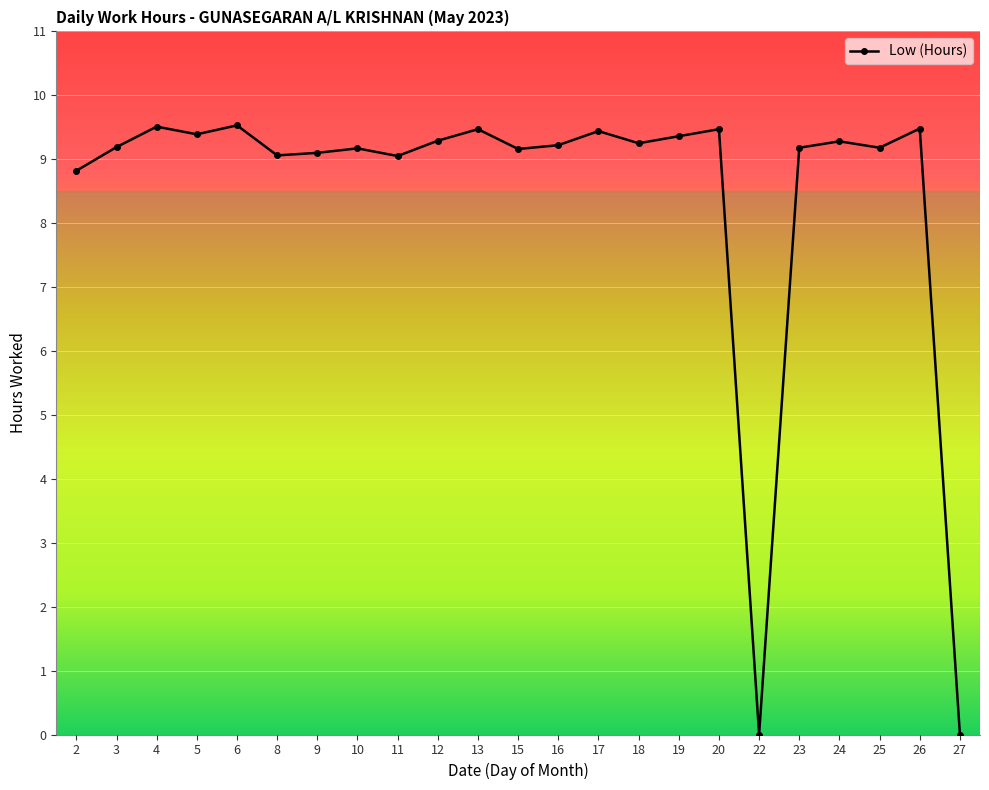

Is this an area chart (filled region under the line)?

No